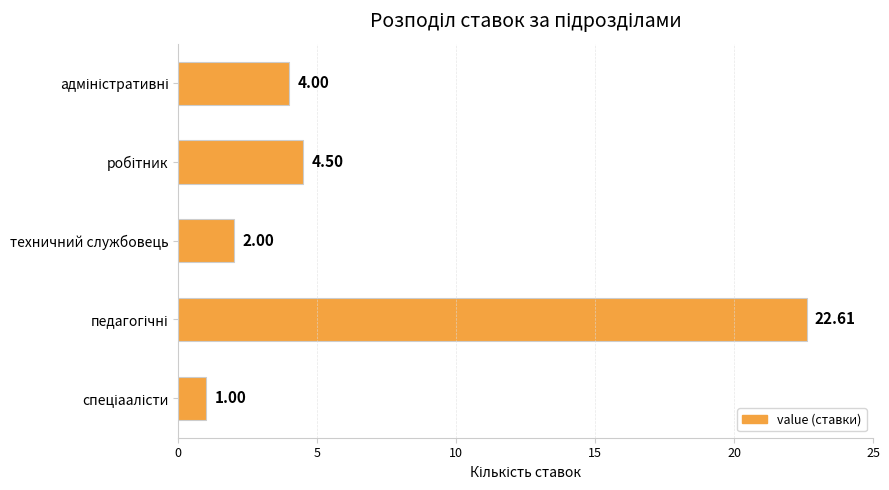

What is the difference between the maximum and minimum values?

21.6